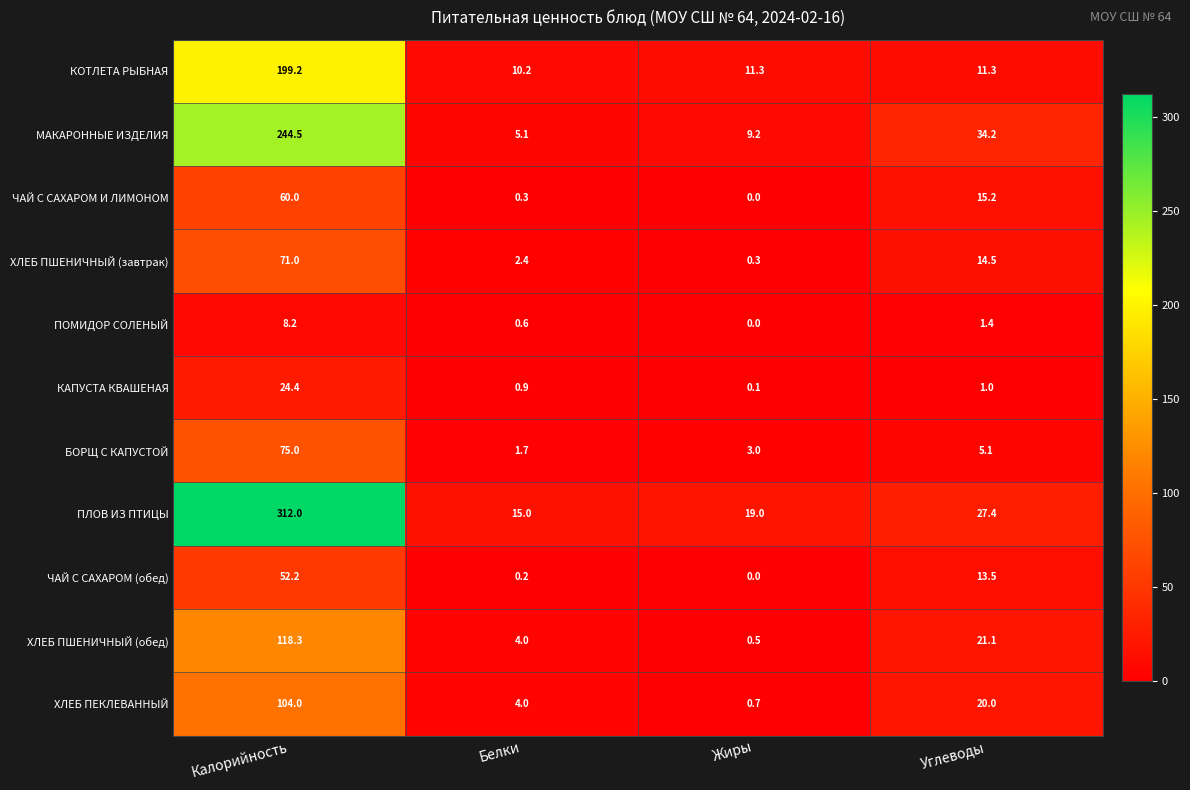

At which category is the sum across all series the highest?

Калорийность